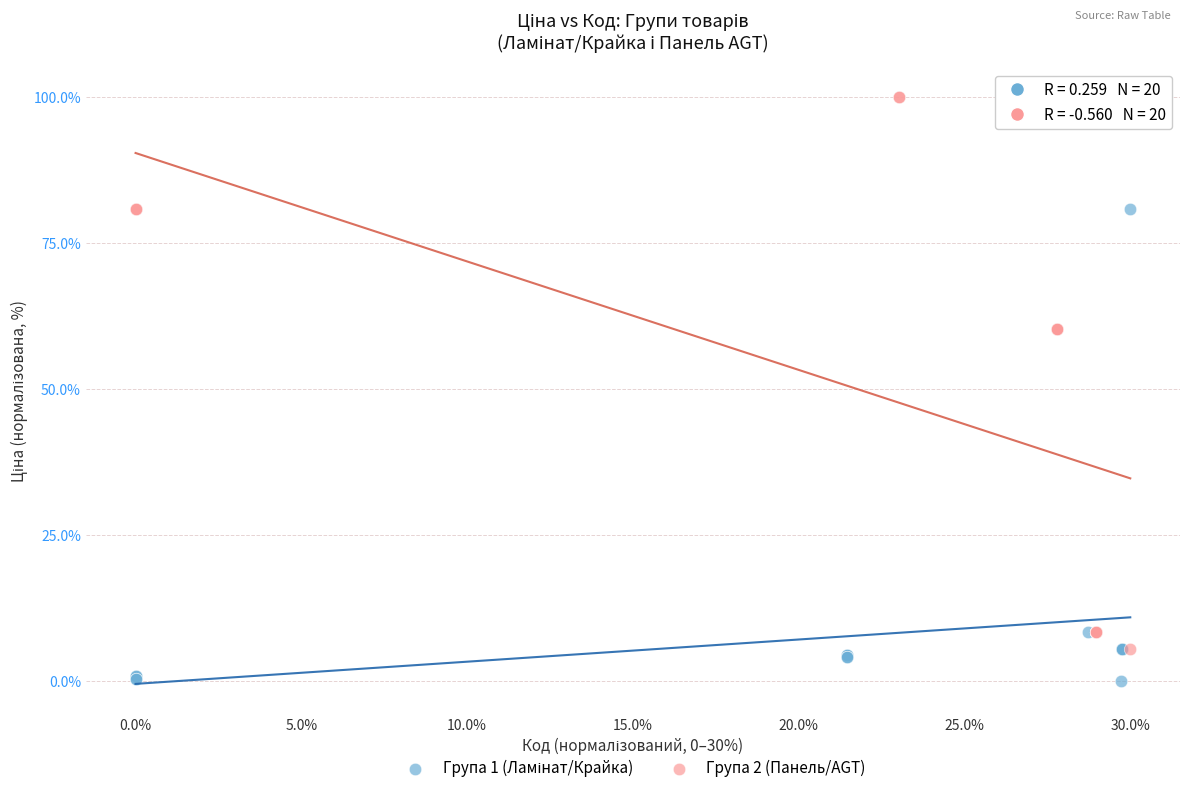

Which series has the largest Y range (max minus min)?

Група 2 (Панель/AGT)